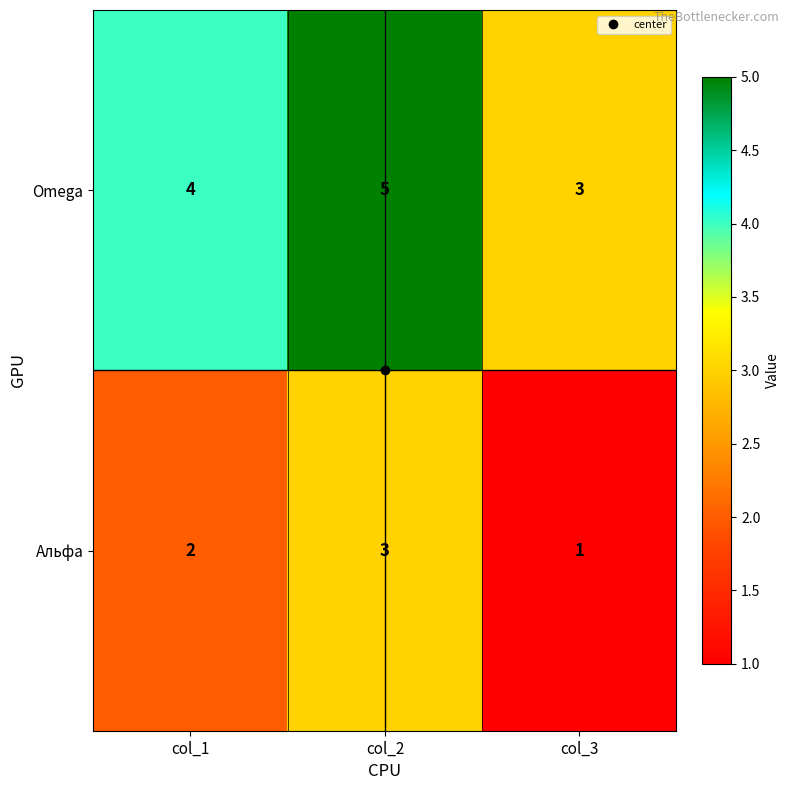

True or false: Omega has a value of 1 at col_3.

False